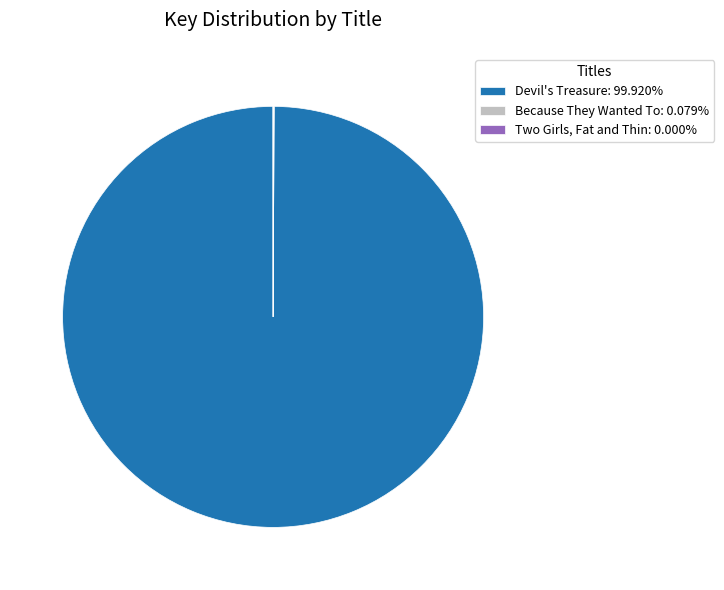

Is there a majority slice in this chart?

Yes